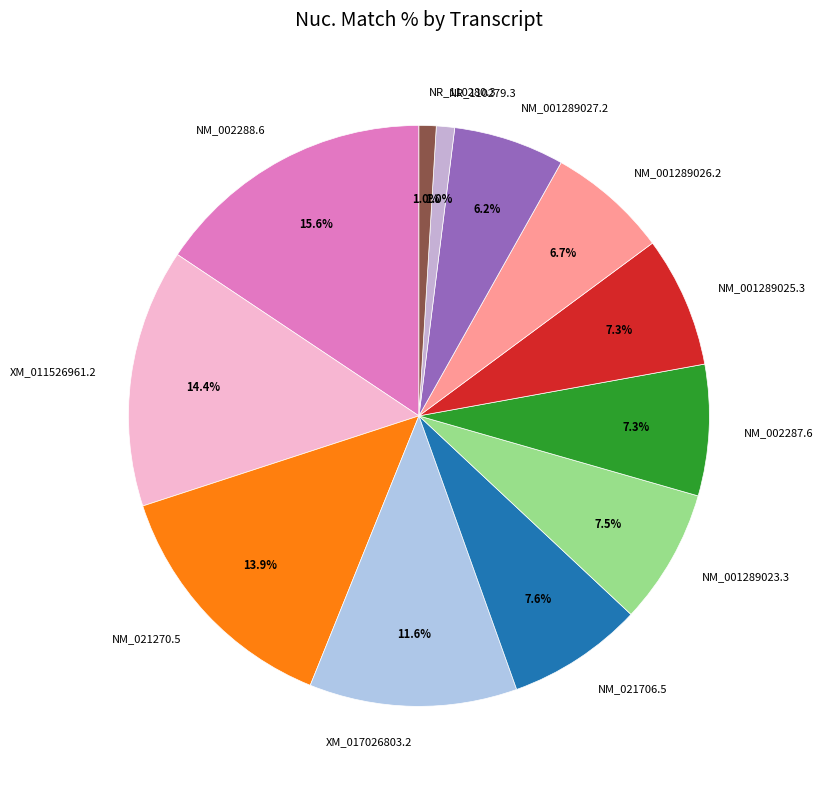

What percentage do NM_021270.5 and NM_001289025.3 together represent?

21.2%